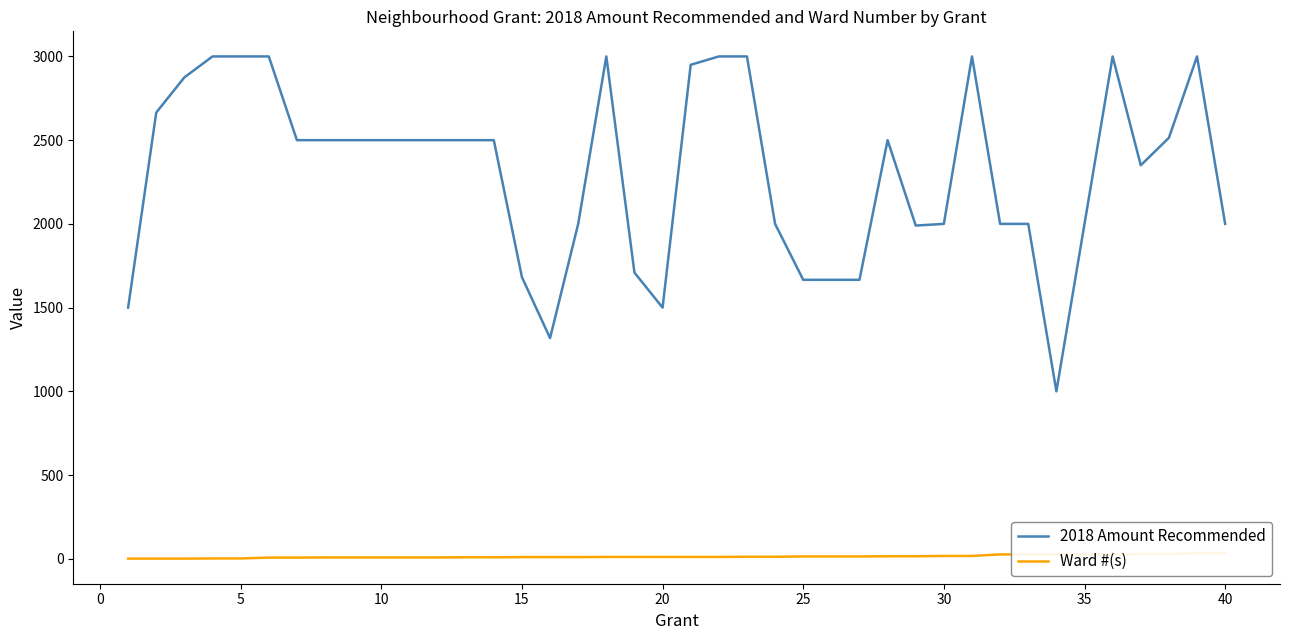

Reading left to right, what are all the values shown in this chart?

2018 Amount Recommended: 1500	2665	2875	3000	3000	3000	2500	2500	2500	2500	2500	2500	2500	2500	1682	1318	2000	3000	1709	1500	2950	3000	3000	2000	1666	1666	1666	2500	1990	2000	3000	2000	2000	1000	2000	3000	2350	2514	3000	2000
Ward #(s): 1	1	1	2	2	7	7	8	8	8	8	8	9	9	10	10	10	11	11	11	11	11	12	12	14	14	14	15	15	17	17	26	26	26	26	26	28	28	34	34